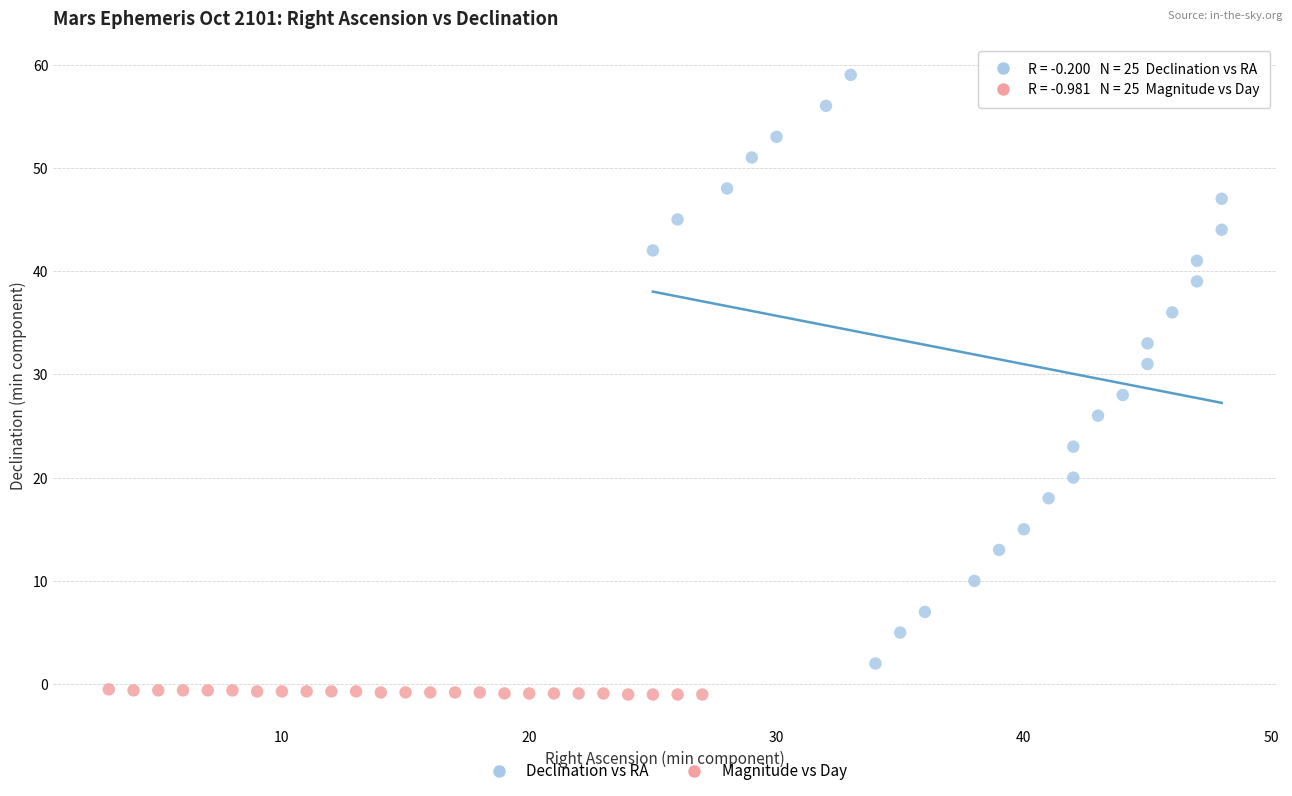

Which series contains the lowest Y value?

Magnitude vs Day